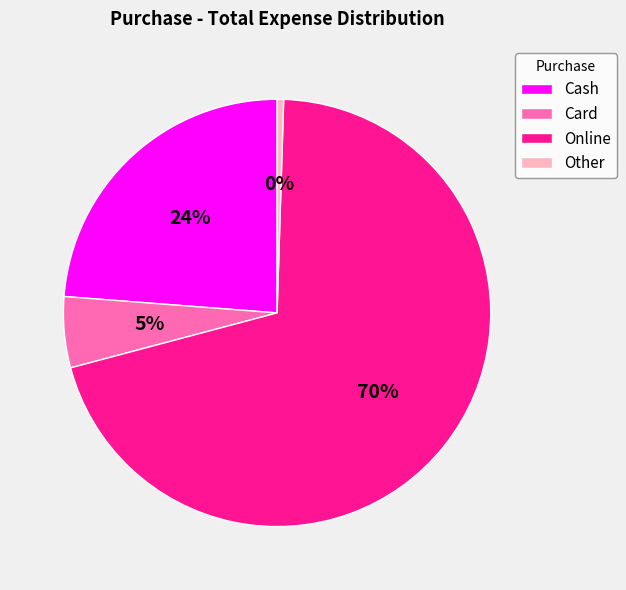

Which category has the smallest portion of the pie?

Other